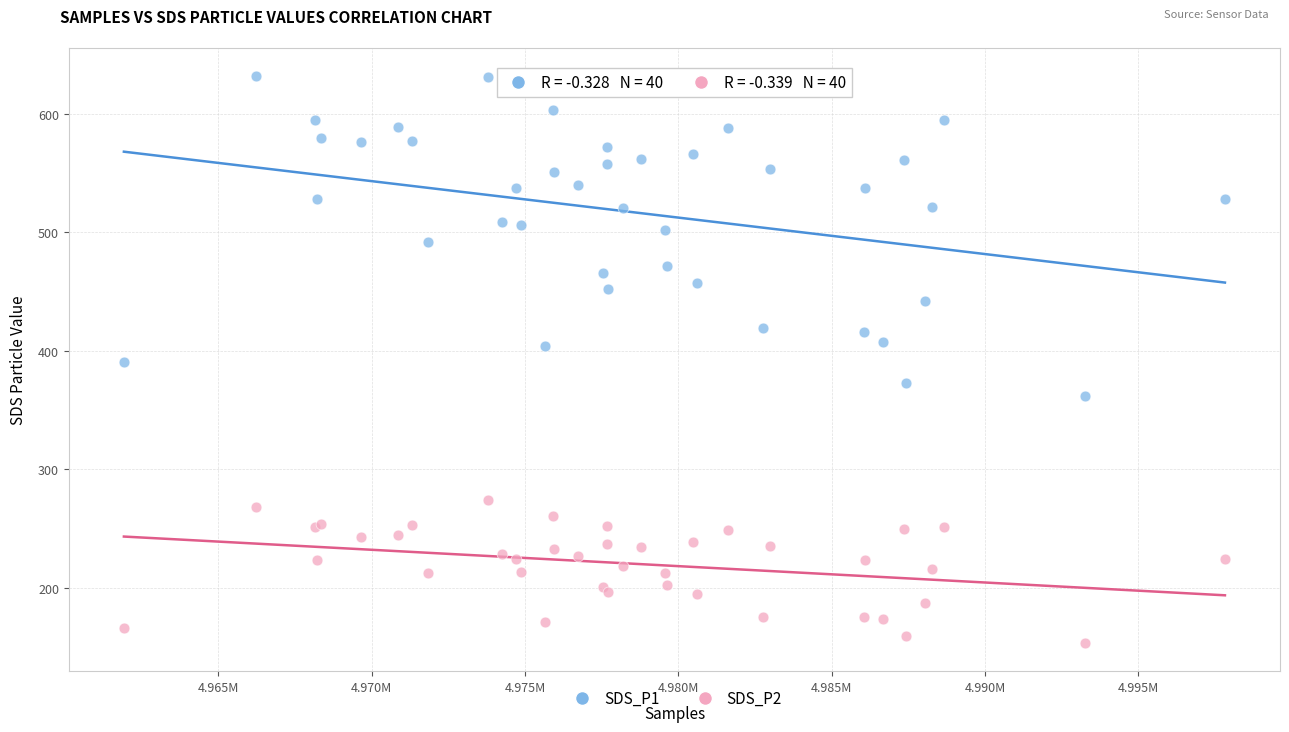

Which series contains the highest Y value?

SDS_P1